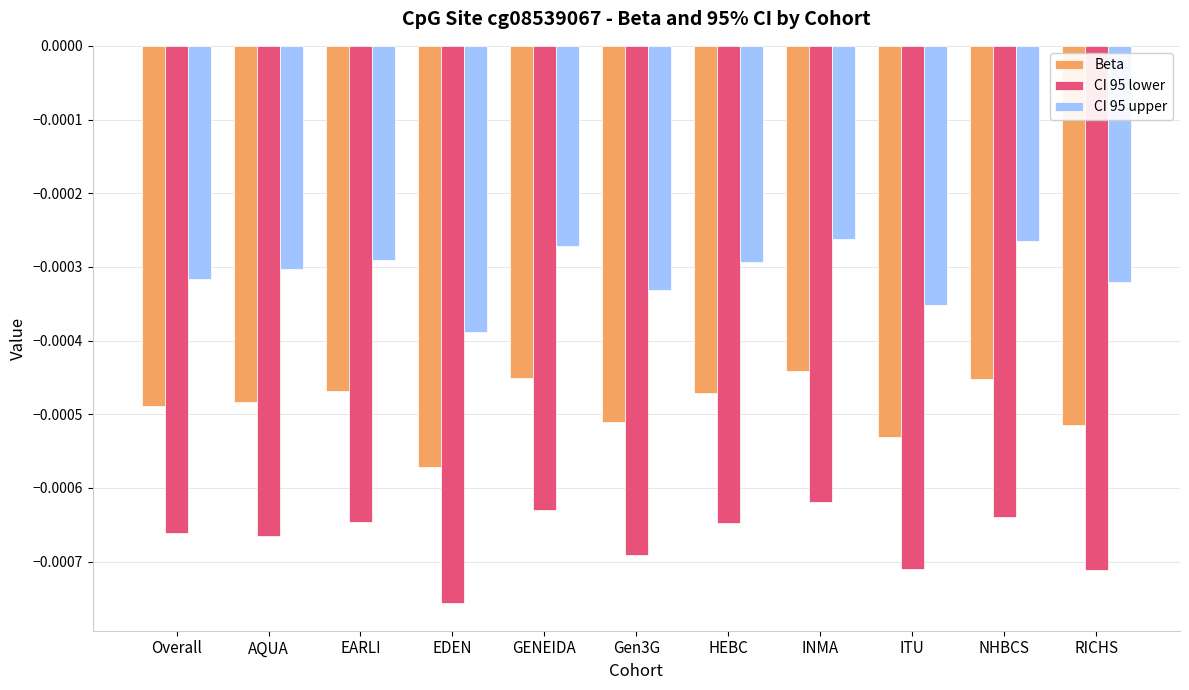

Which series changed the most between EDEN and GENEIDA?

CI 95 lower